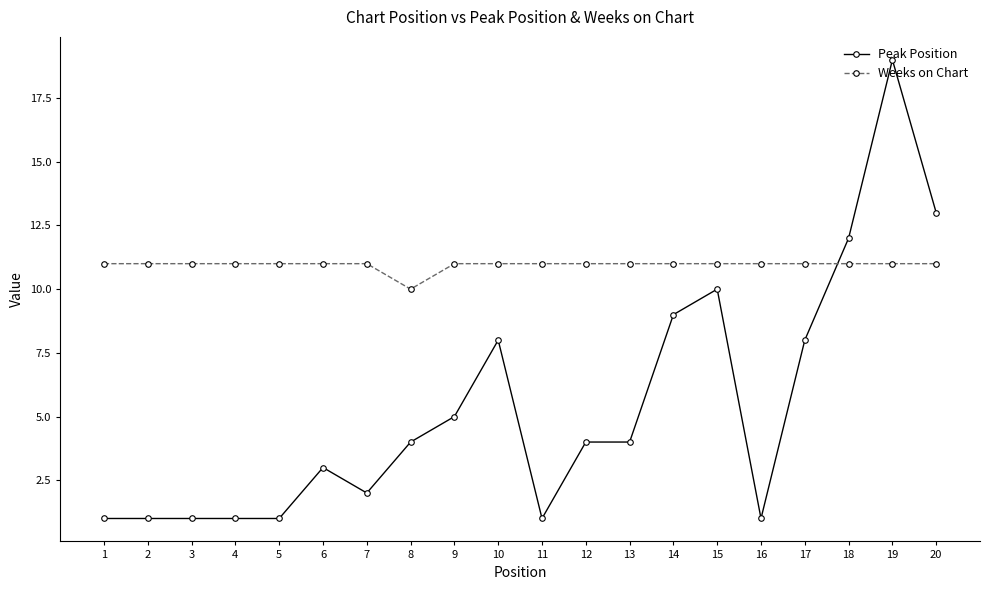

What is the lowest value of the Weeks on Chart series?

10